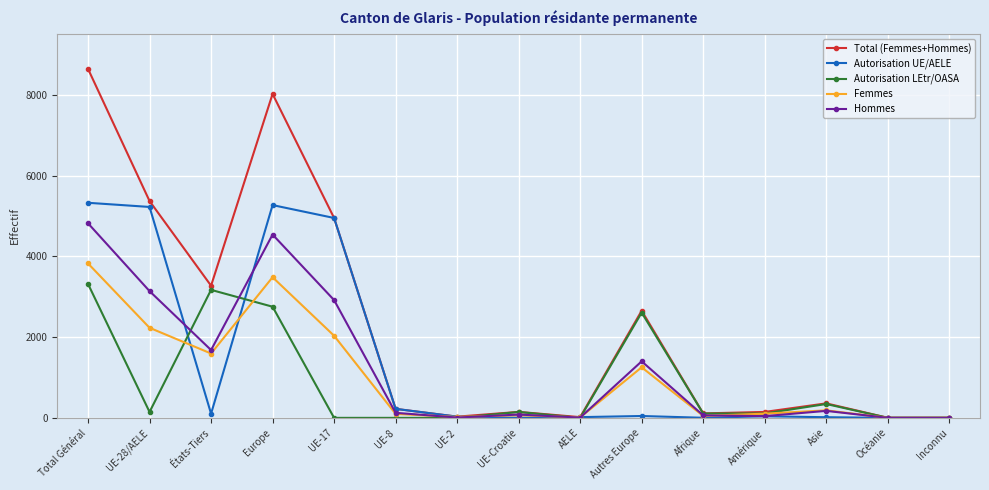

Between which two adjacent categories do Autorisation LEtr/OASA and Femmes first intersect?

UE-28/AELE and États-Tiers